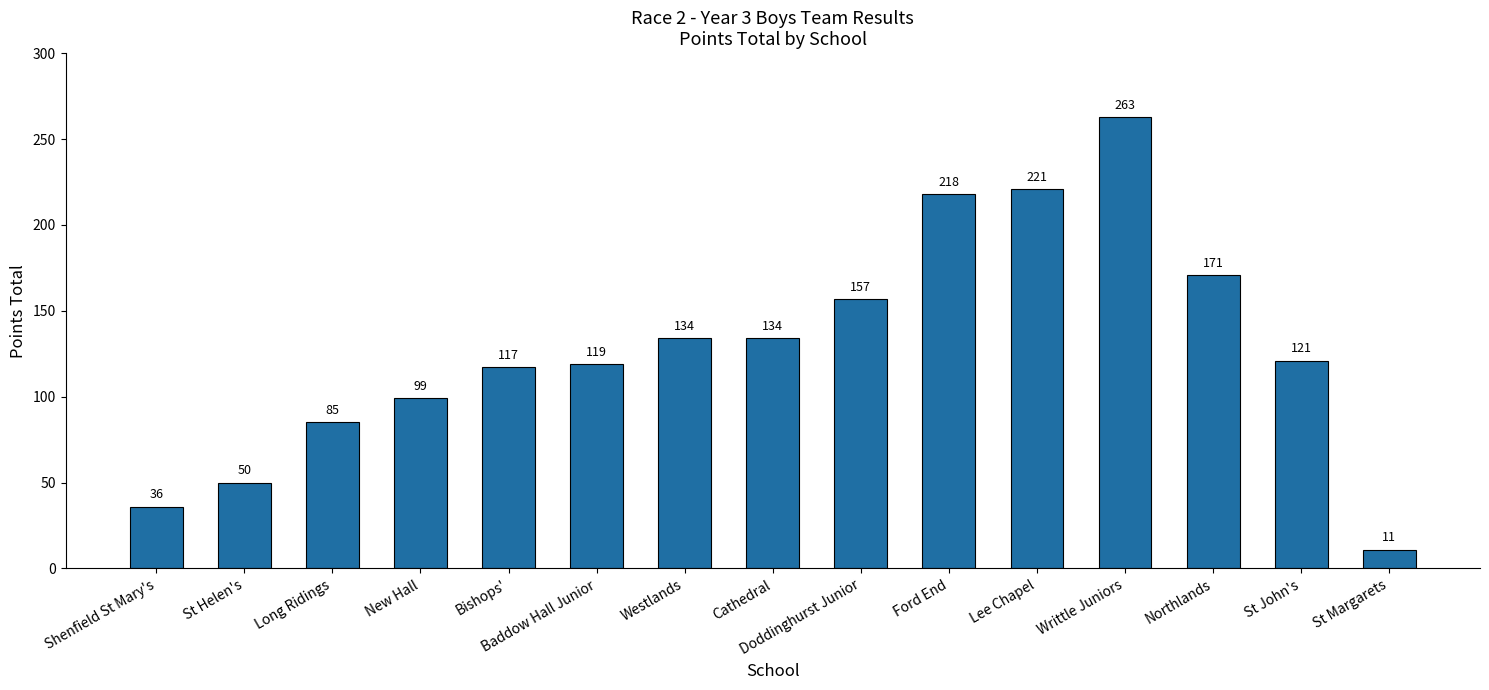

What is the value of the 10th bar from the left?

218